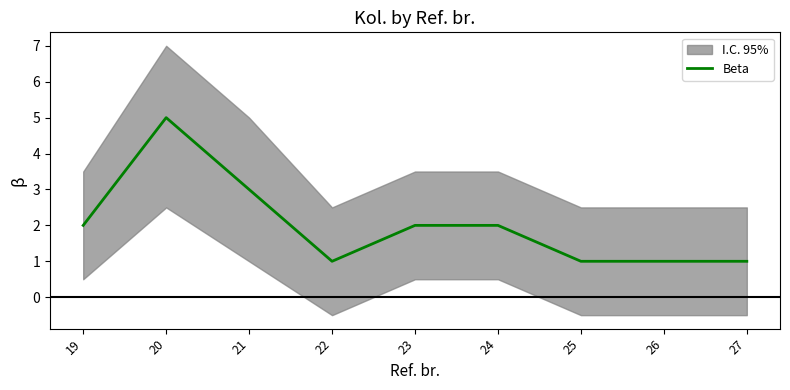

What is the difference between the second highest and second lowest values?

2